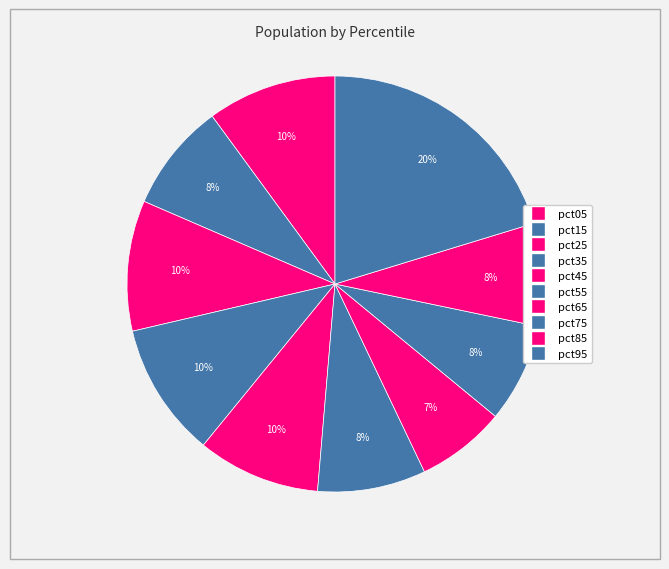

Which slice is the largest?

pct95